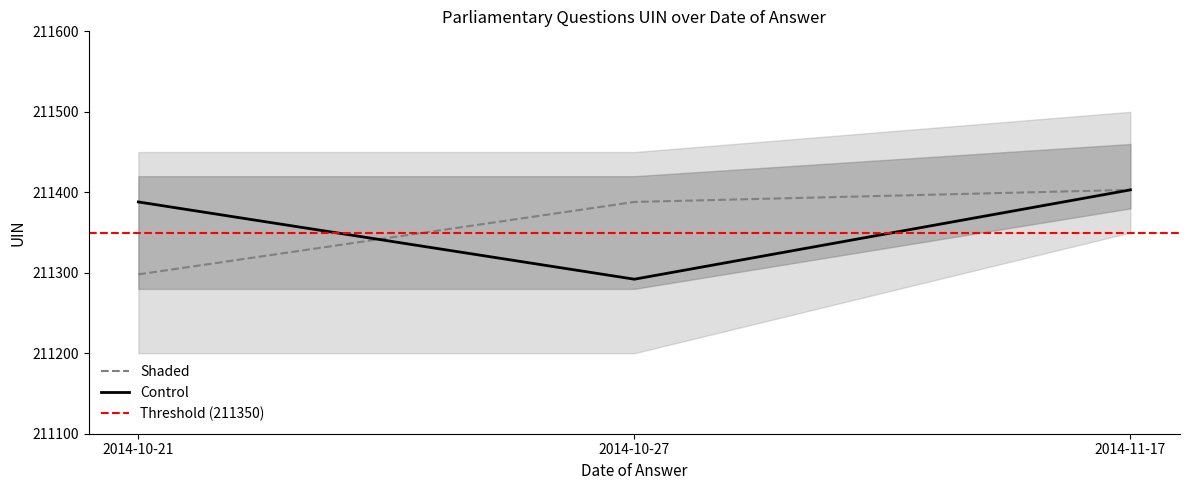

What is the difference between the highest and lowest values at 2014-10-27?

96